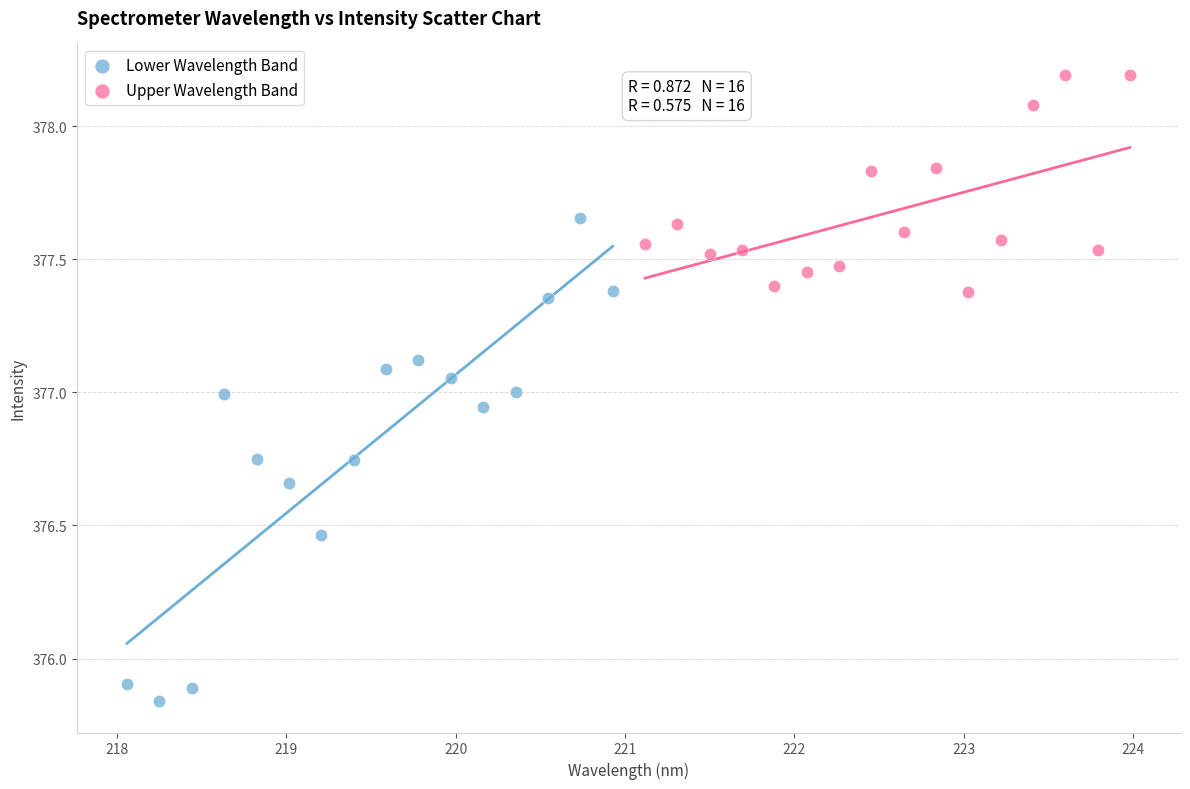

Which series contains the lowest Y value?

Lower Wavelength Band